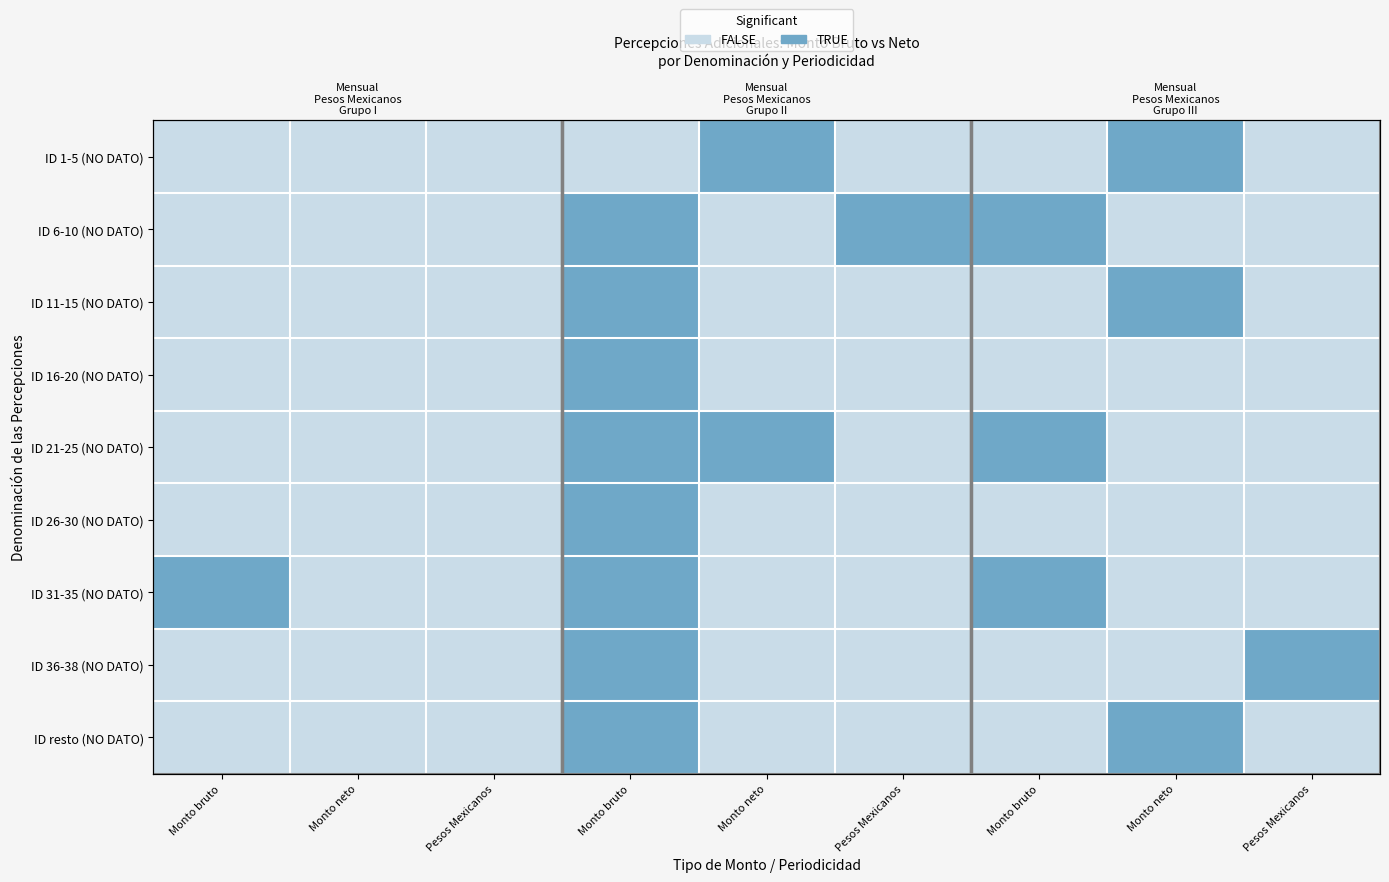

What is the highest value of the ID 6-10 (NO DATO) series?

1